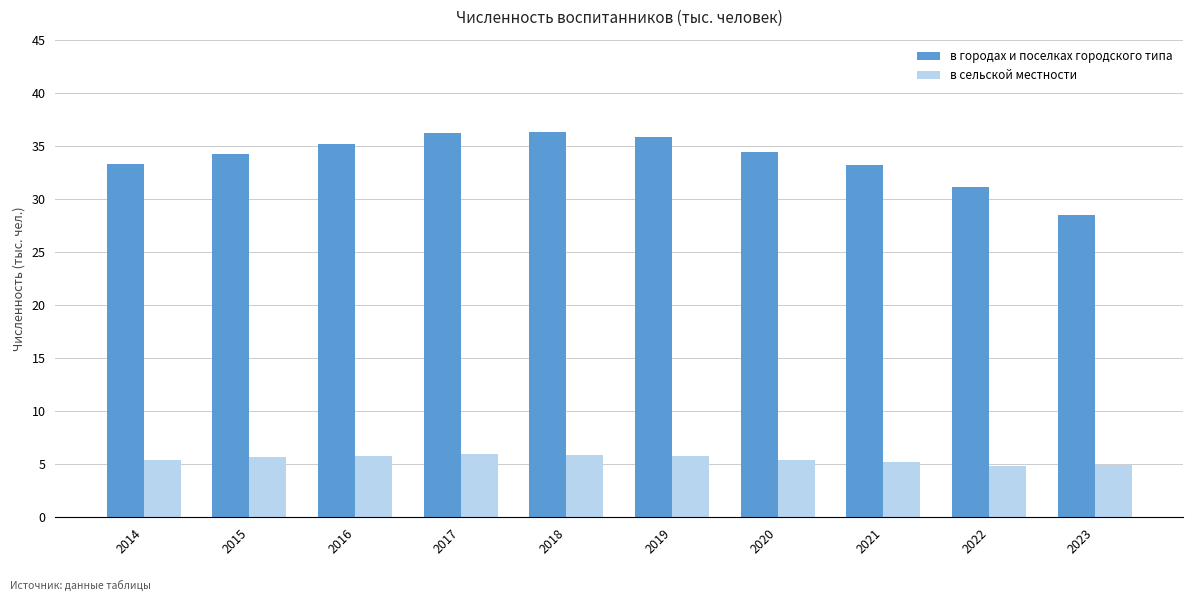

Is it true that в городах и поселках городского типа equals 33.3 at 2014?

True